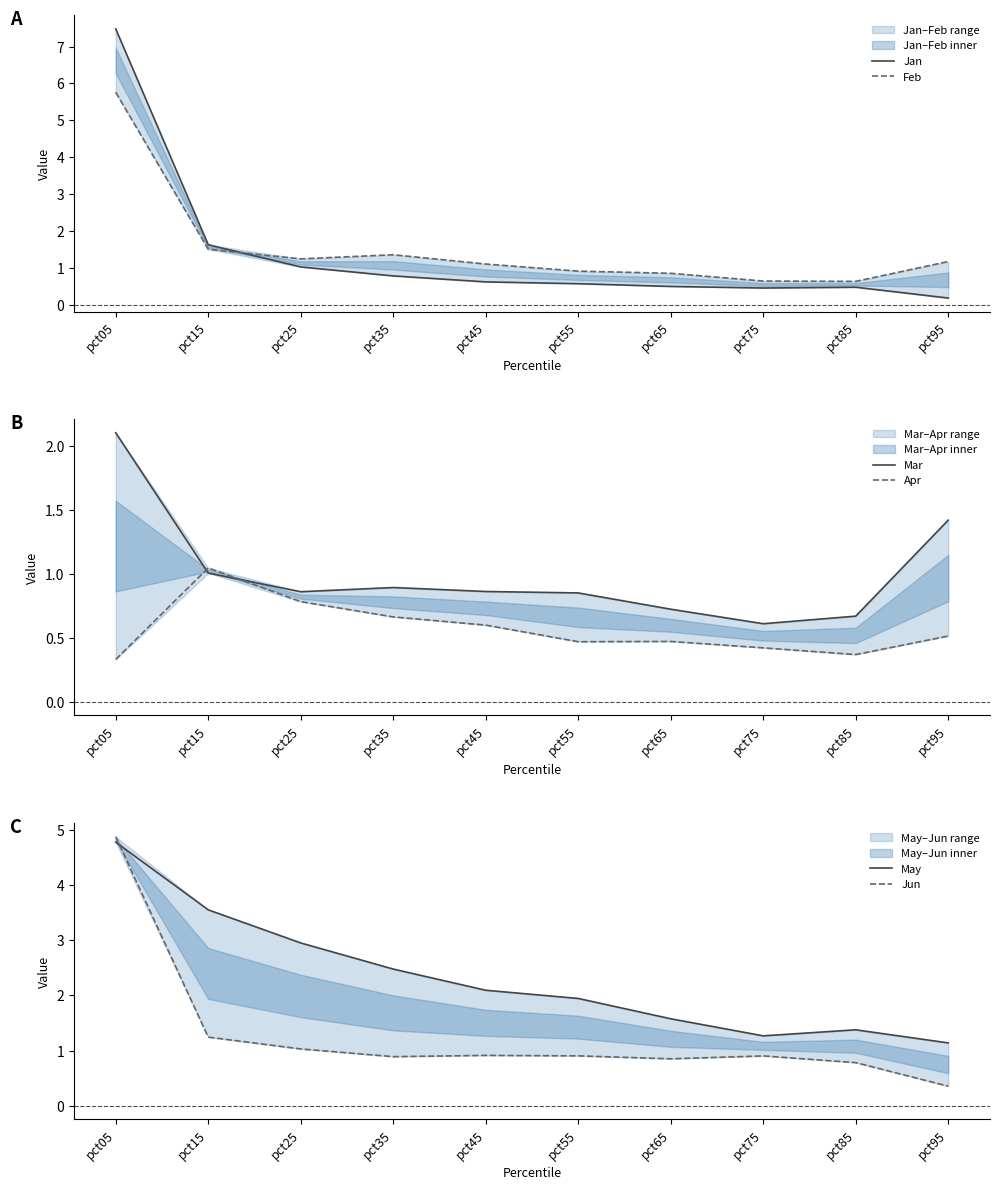

Between pct95 and pct55, which is larger?

pct55